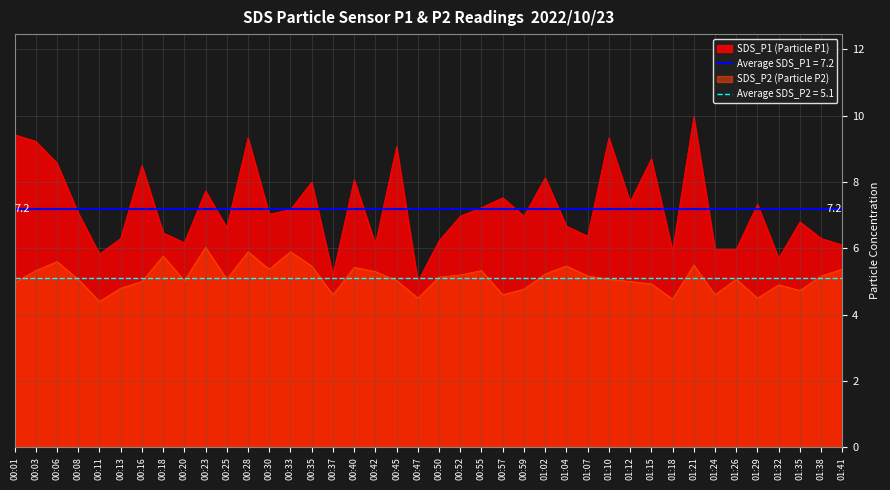

Which series has the largest total across all categories?

SDS_P1